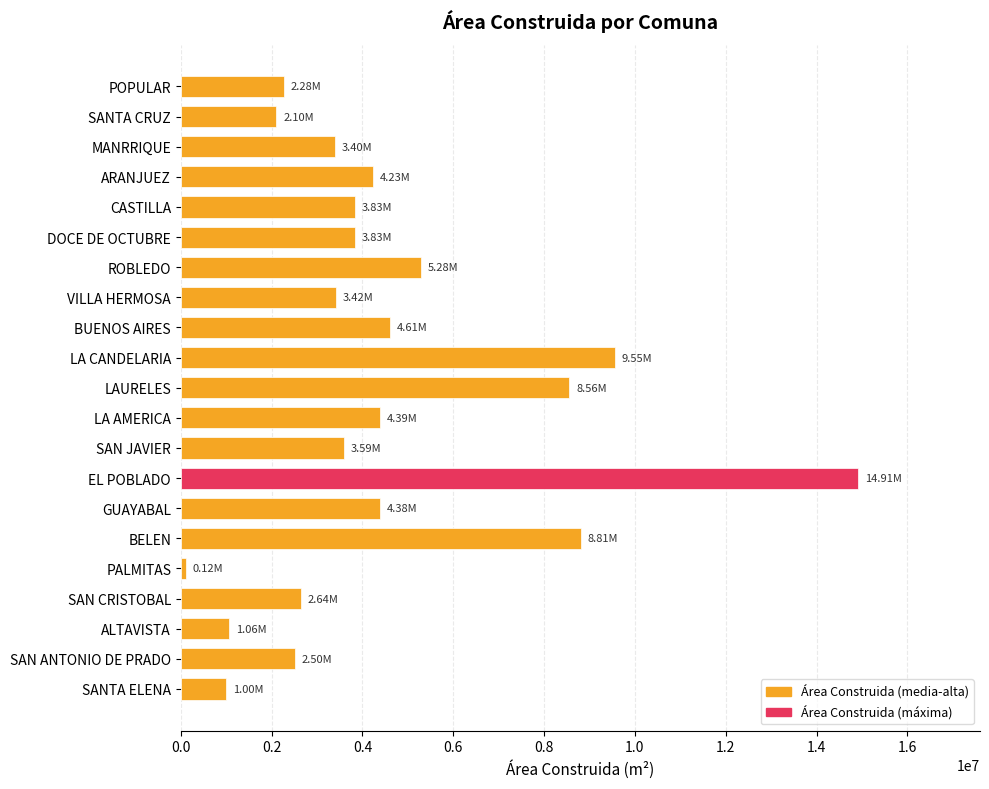

At which category does the chart reach its peak across all series?

EL POBLADO